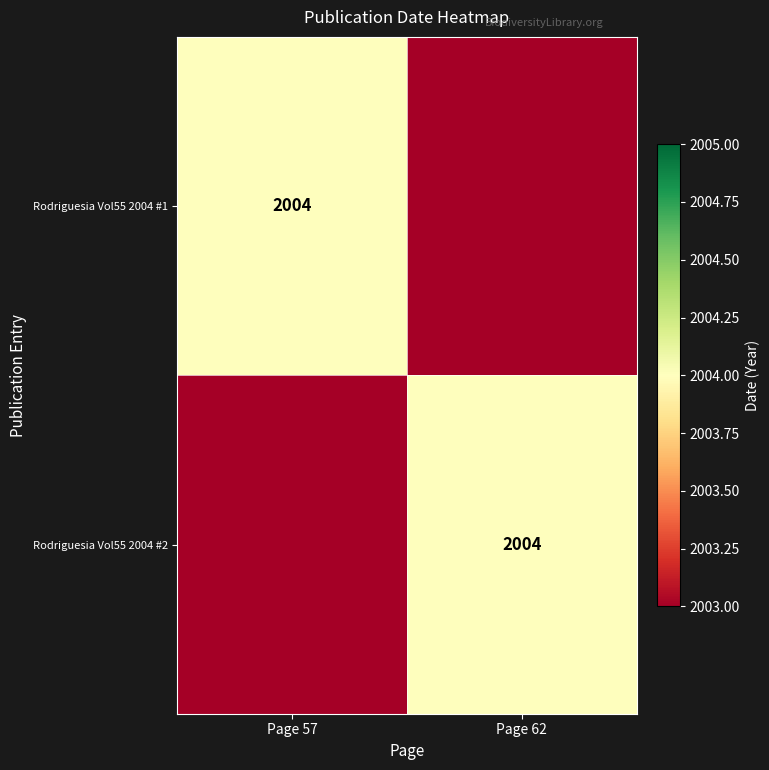

The Rodriguesia Vol55 2004 #1 series shows 3544 at Page 57. True or false?

False